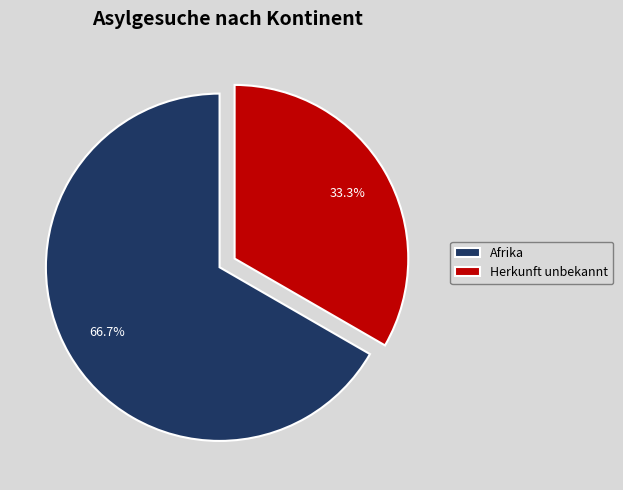

Is there any slice that represents more than half of the pie?

Yes